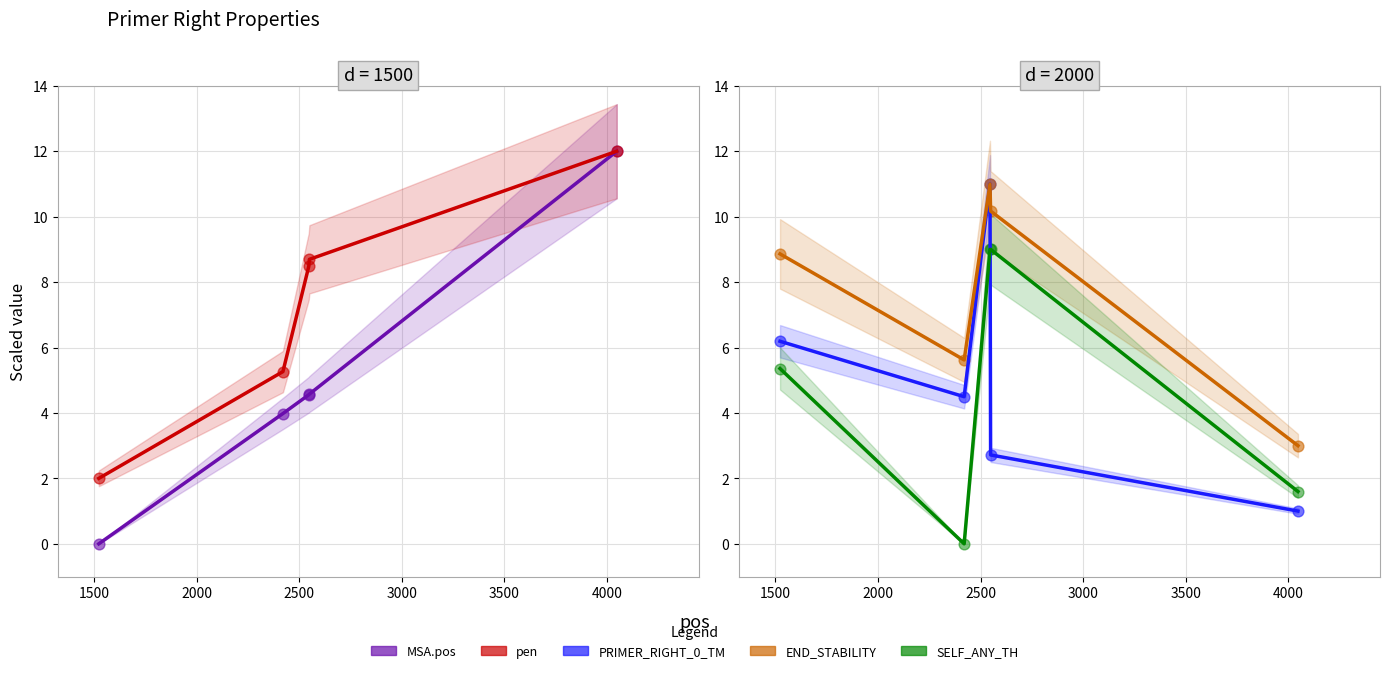

Which series reaches the maximum Y coordinate?

MSA.pos